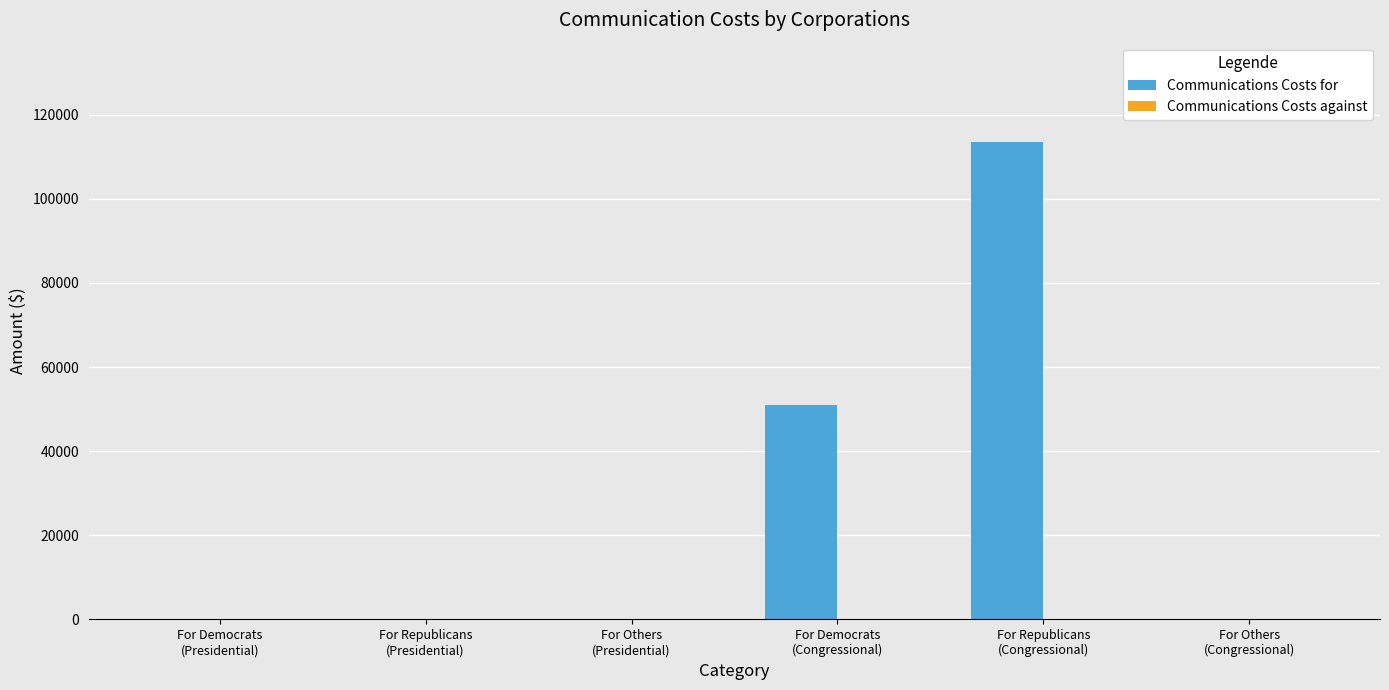

What is the maximum value shown in the chart?

113439.8